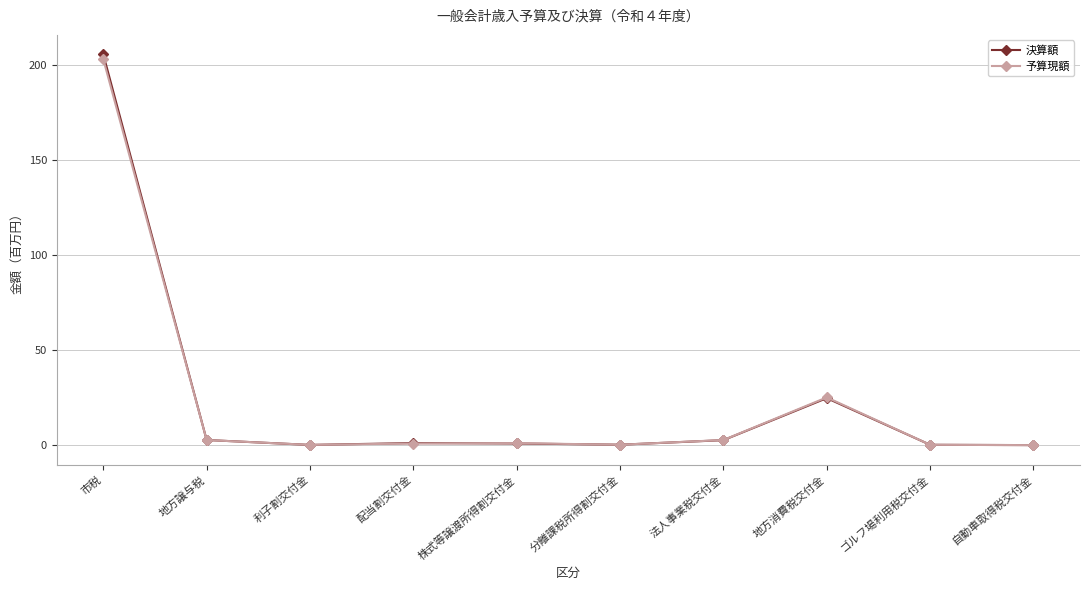

What is the label of the 10th point from the right?

市税